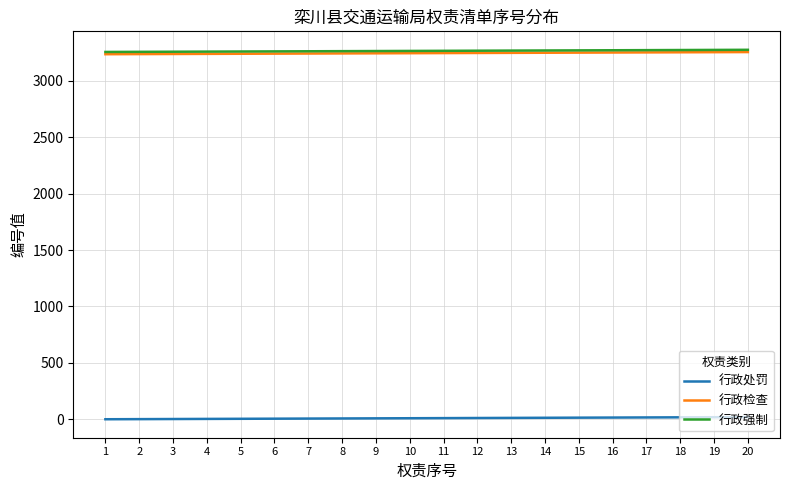

Read the 行政检查 value at 7, to the nearest 10.

3240